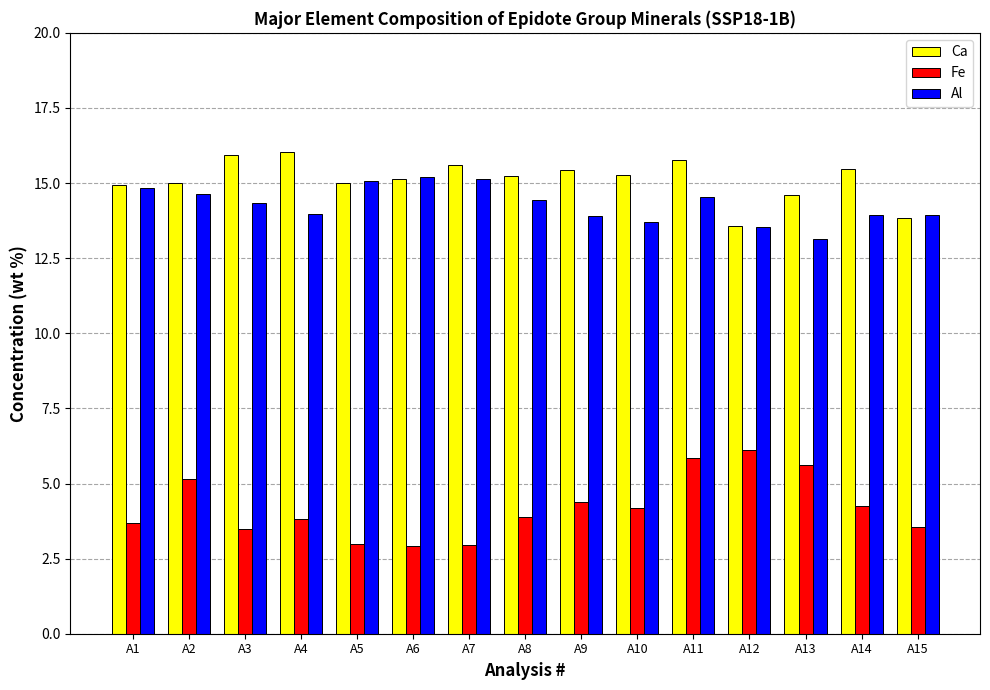

Which series has the widest spread of values?

Fe